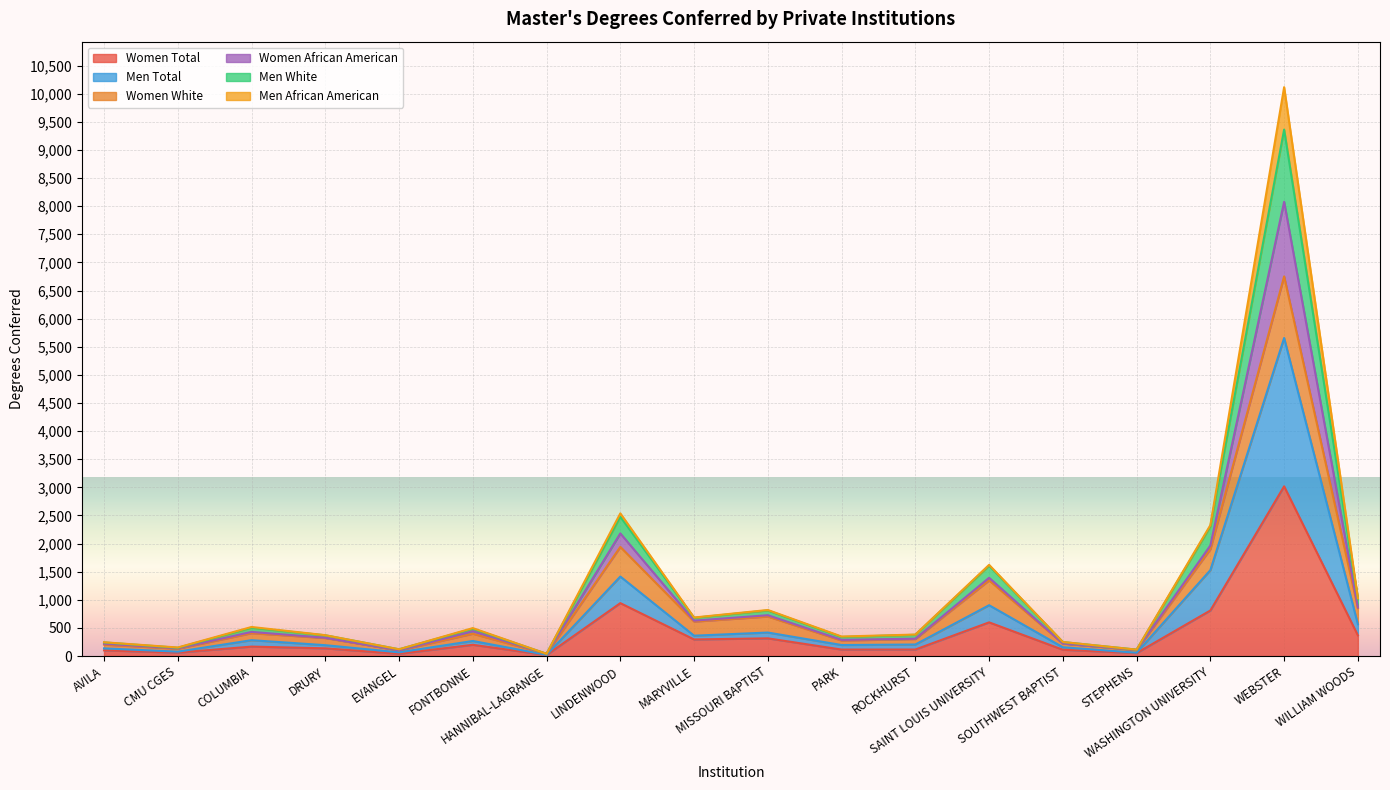

How many interior local valleys does the Women Total series have?

6